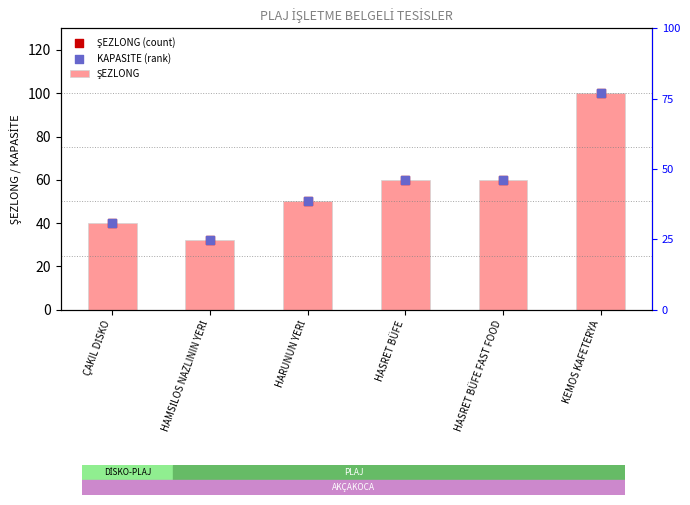

Which series contains the highest Y value?

ŞEZLONG